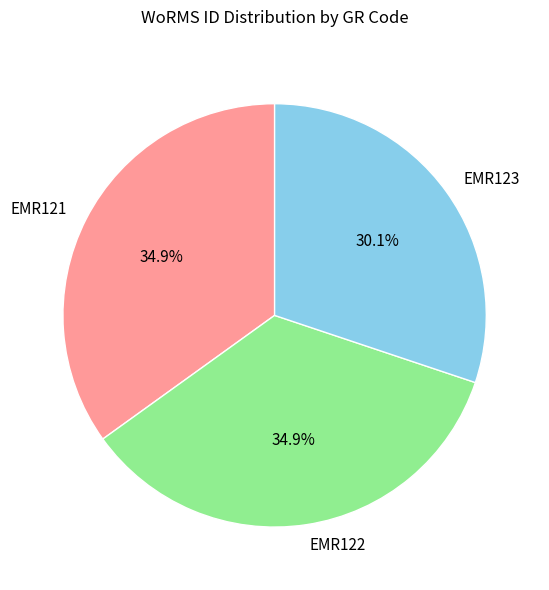

Is it true that EMR122 is 49% of the pie?

False